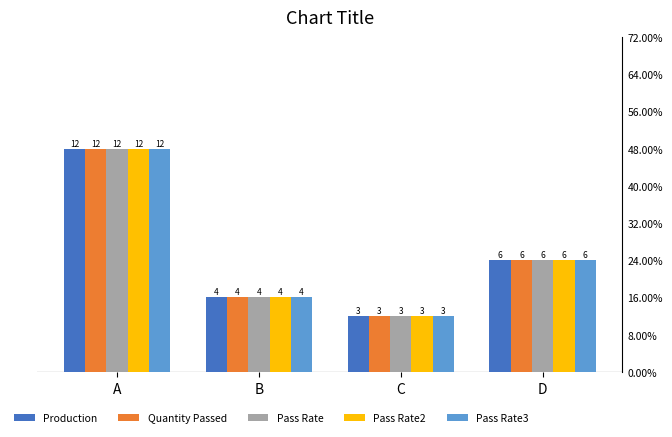

Count the Production values in the range 4 to 12.

3